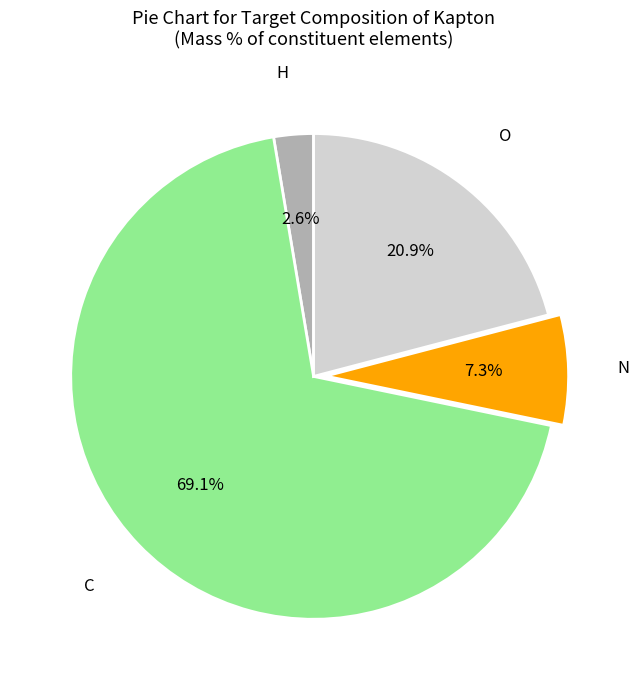

How many segments does this pie chart have?

4